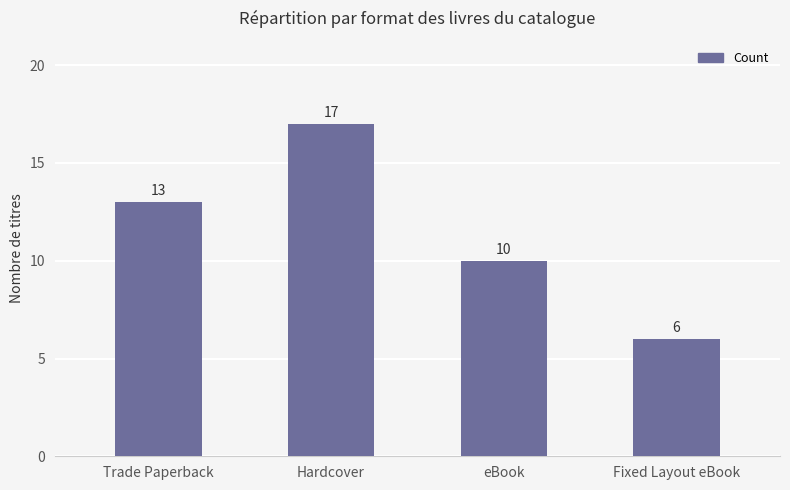

Approximately how many times larger is the value at Fixed Layout eBook compared to Trade Paperback?

0.5